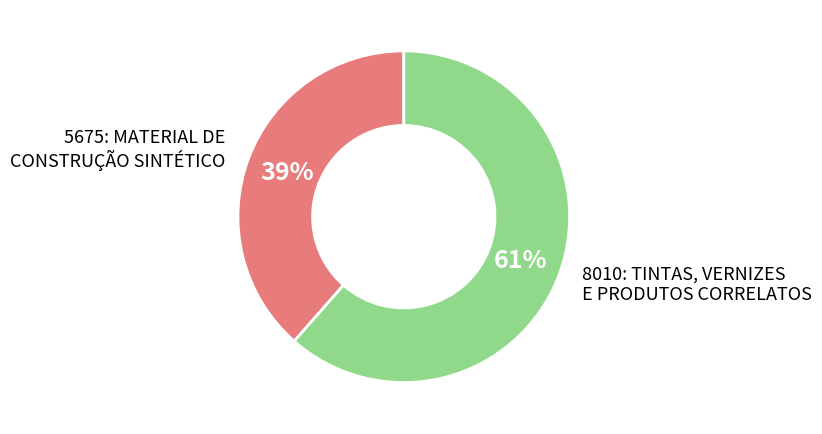

Which category has the smallest portion of the pie?

5675: MATERIAL DE CONSTRUÇÃO SINTÉTICO